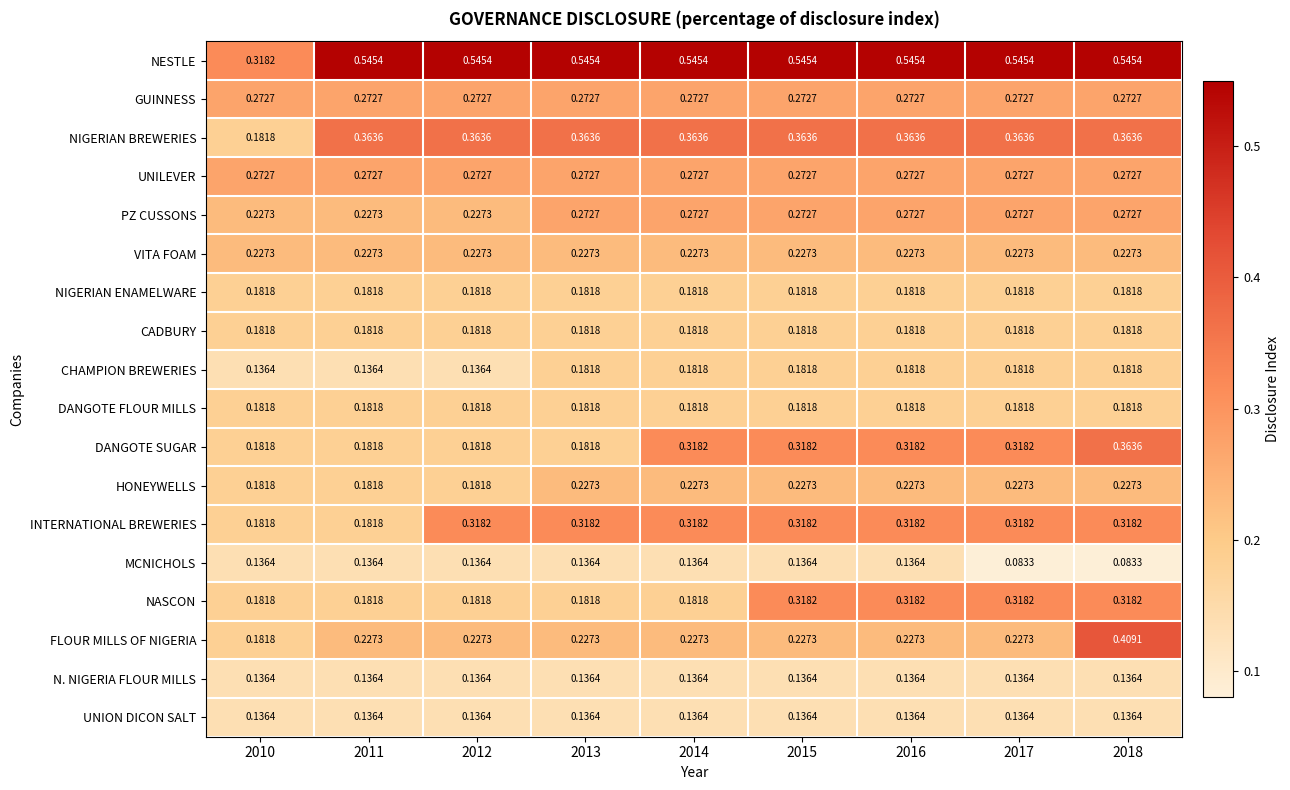

Is the value of N. NIGERIA FLOUR MILLS at 2013 greater than the value of NASCON at 2015?

No